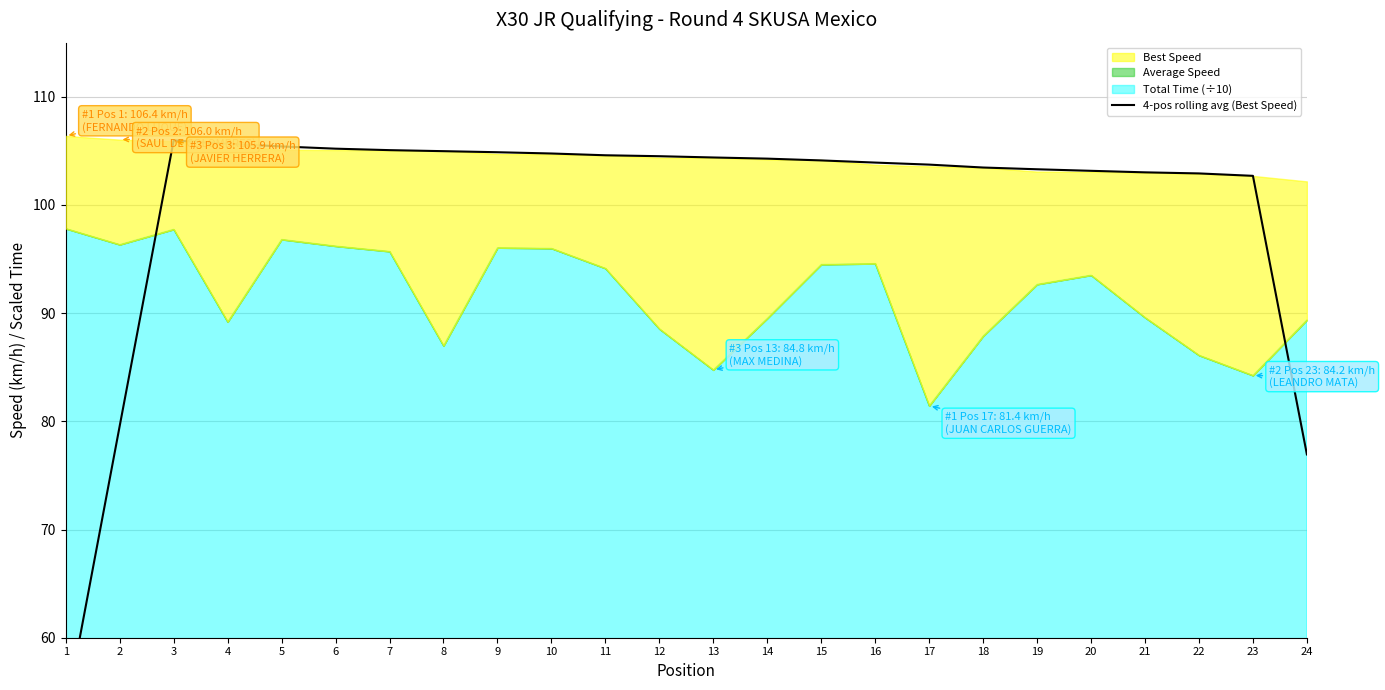

Which category has the lowest value across all series?

1